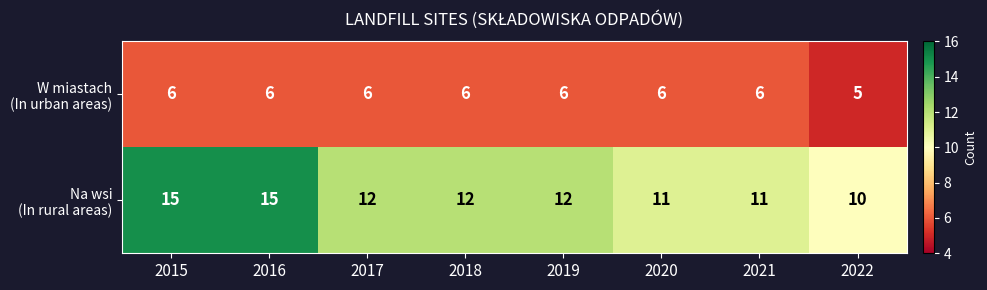

What is the total value across all series at 2015?

21